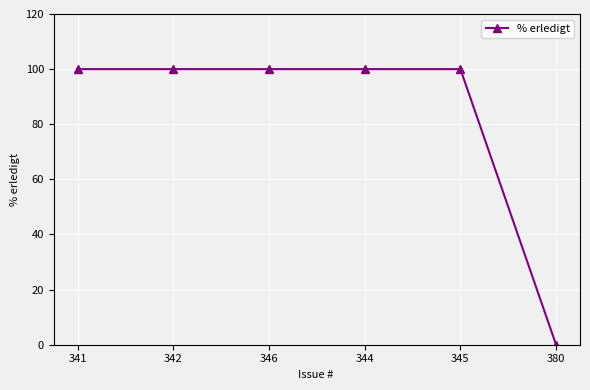

Which has a higher value, 380 or 344?

344